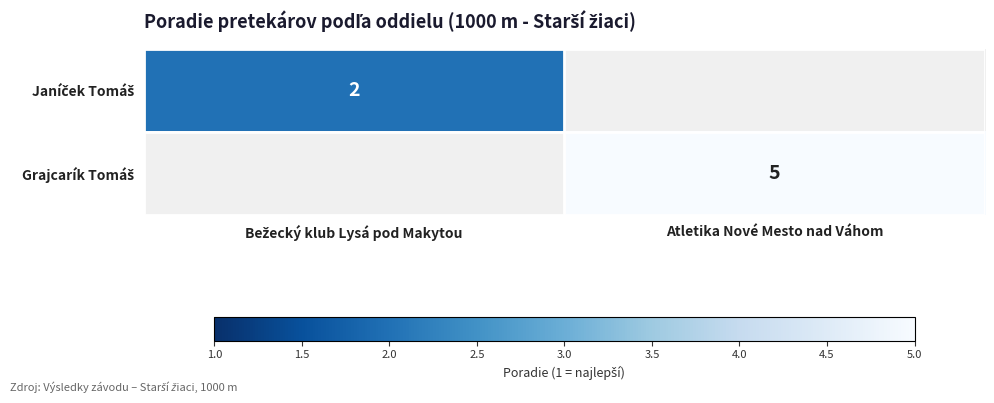

Is the value of Janíček Tomáš at Bežecký klub Lysá pod Makytou greater than the value of Grajcarík Tomáš at Atletika Nové Mesto nad Váhom?

No